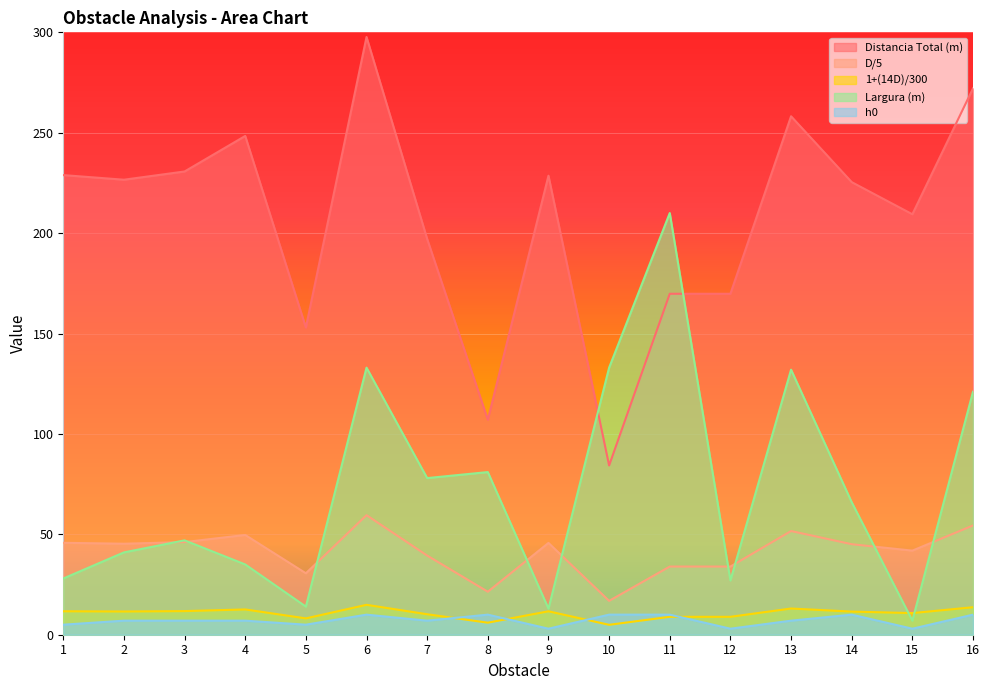

The D/5 series shows 11.4 at 11. True or false?

False